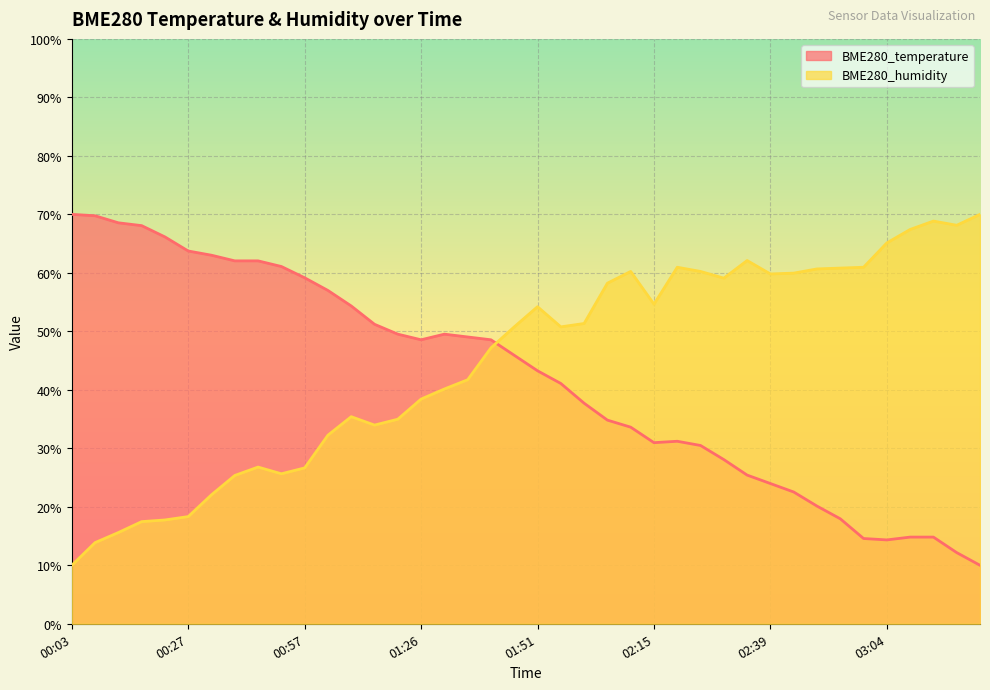

What is the highest value of the BME280_humidity series?

70.0